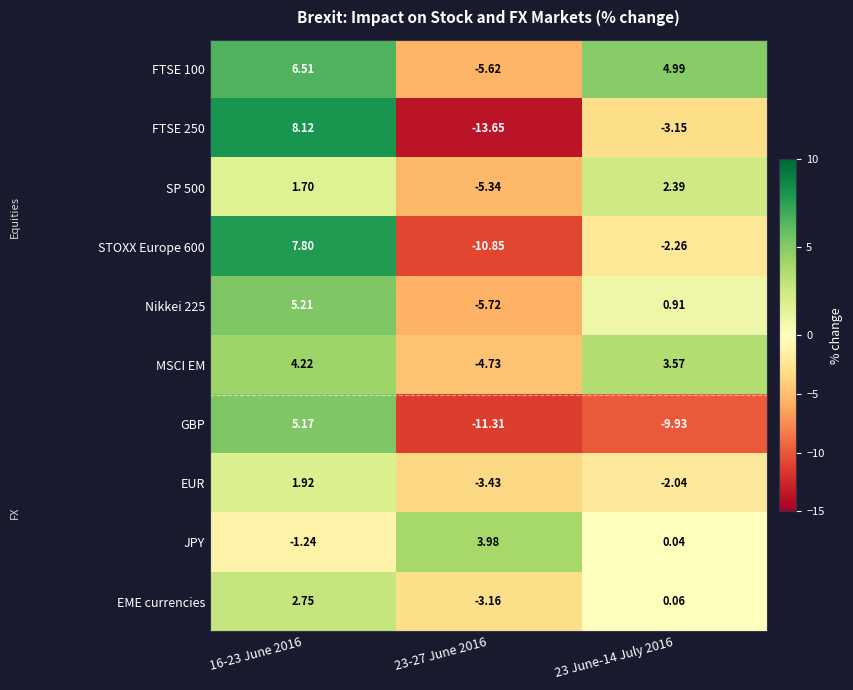

How many categories are shown in the chart?

3